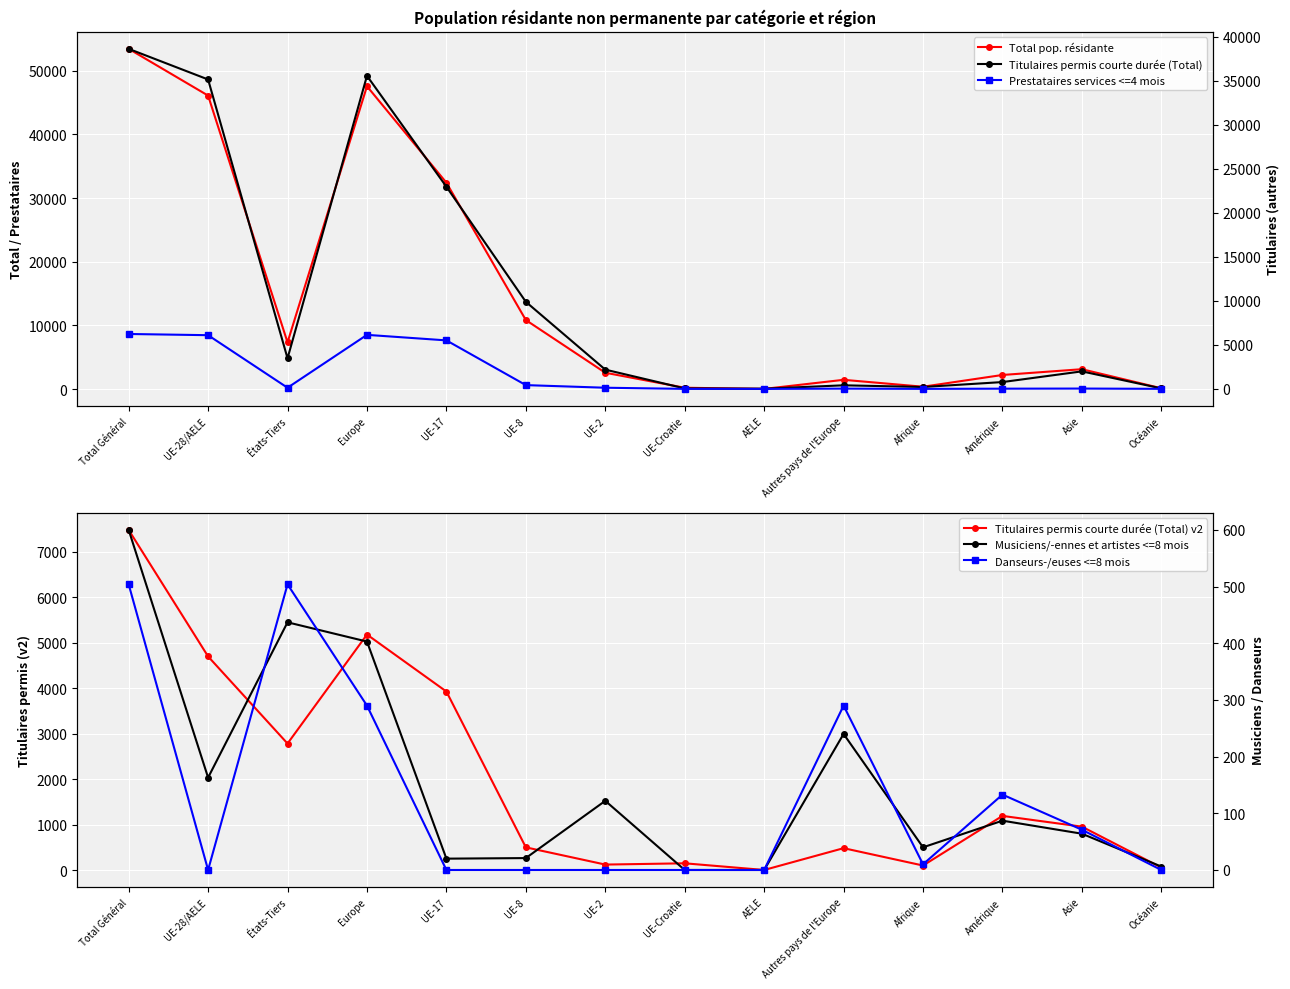

At which category does Prestataires services <=4 mois reach its first local peak?

Europe